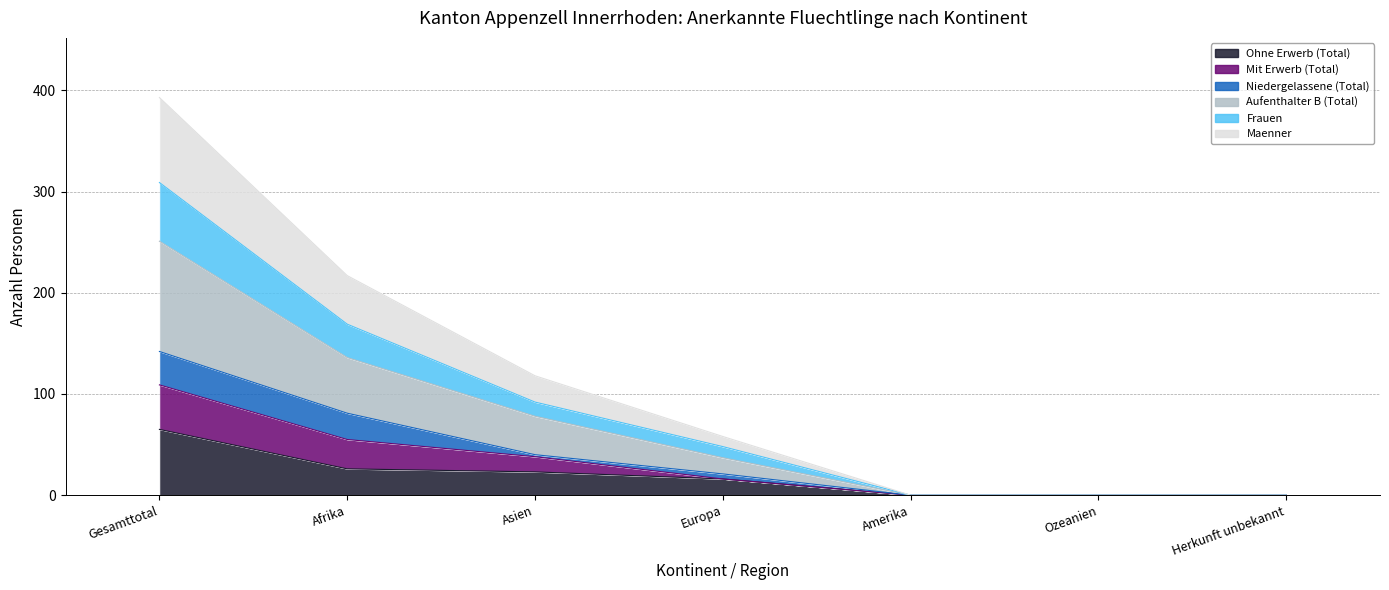

At which label is Frauen closest to 154?

Afrika